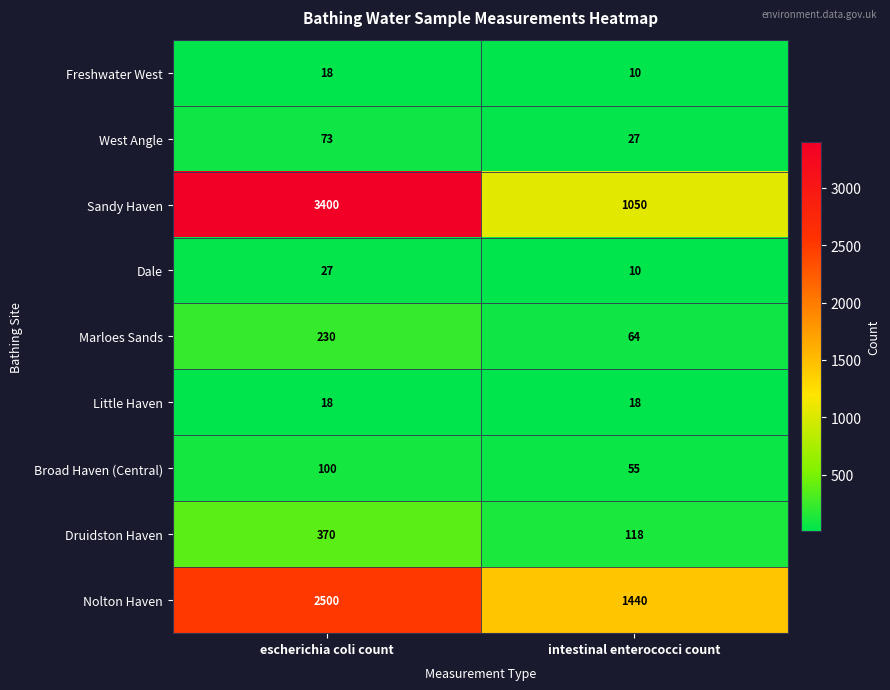

True or false: Druidston Haven has a value of 370 at escherichia coli count.

True